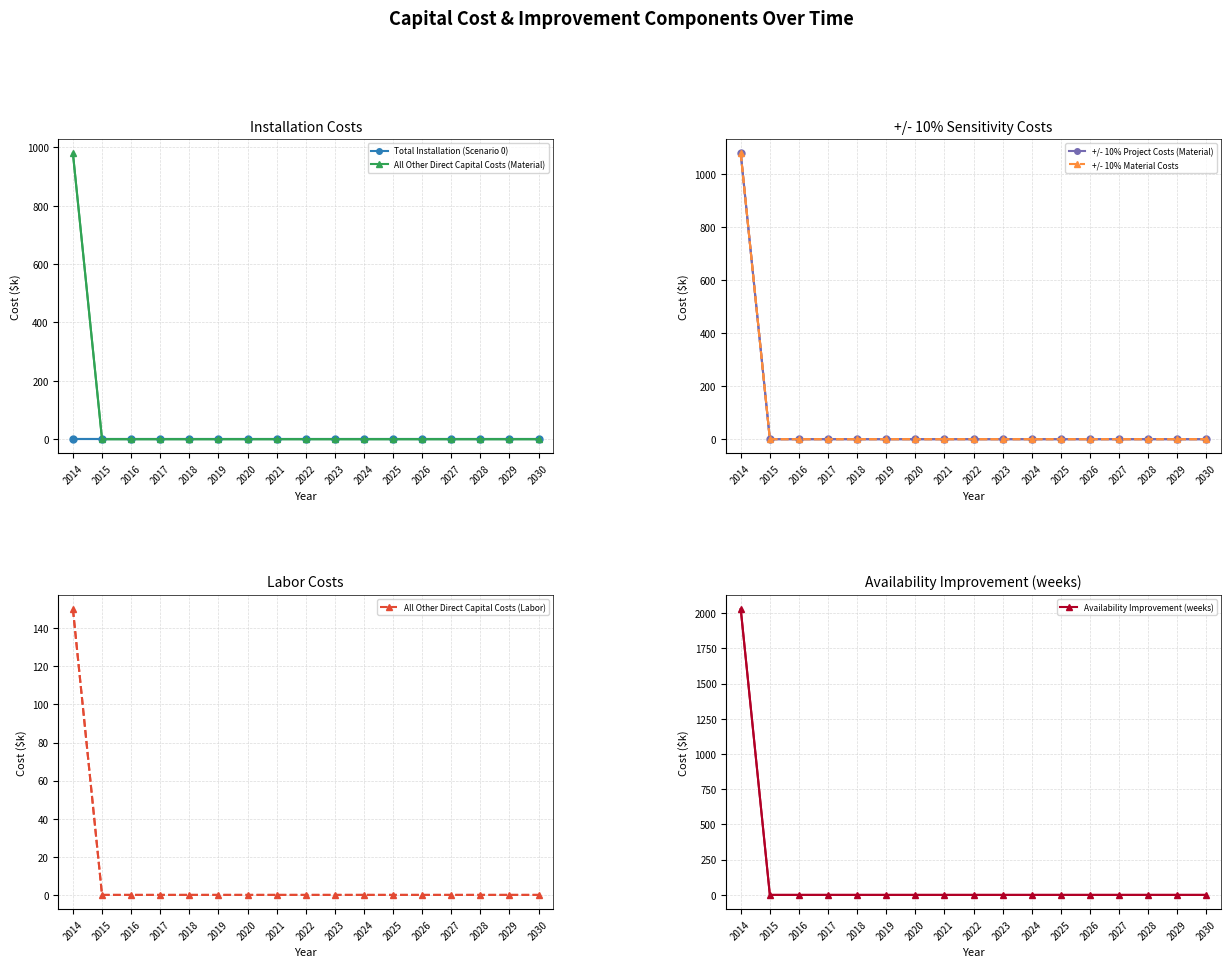

How many positive values does the +/- 10% Project Costs (Material) series have?

1